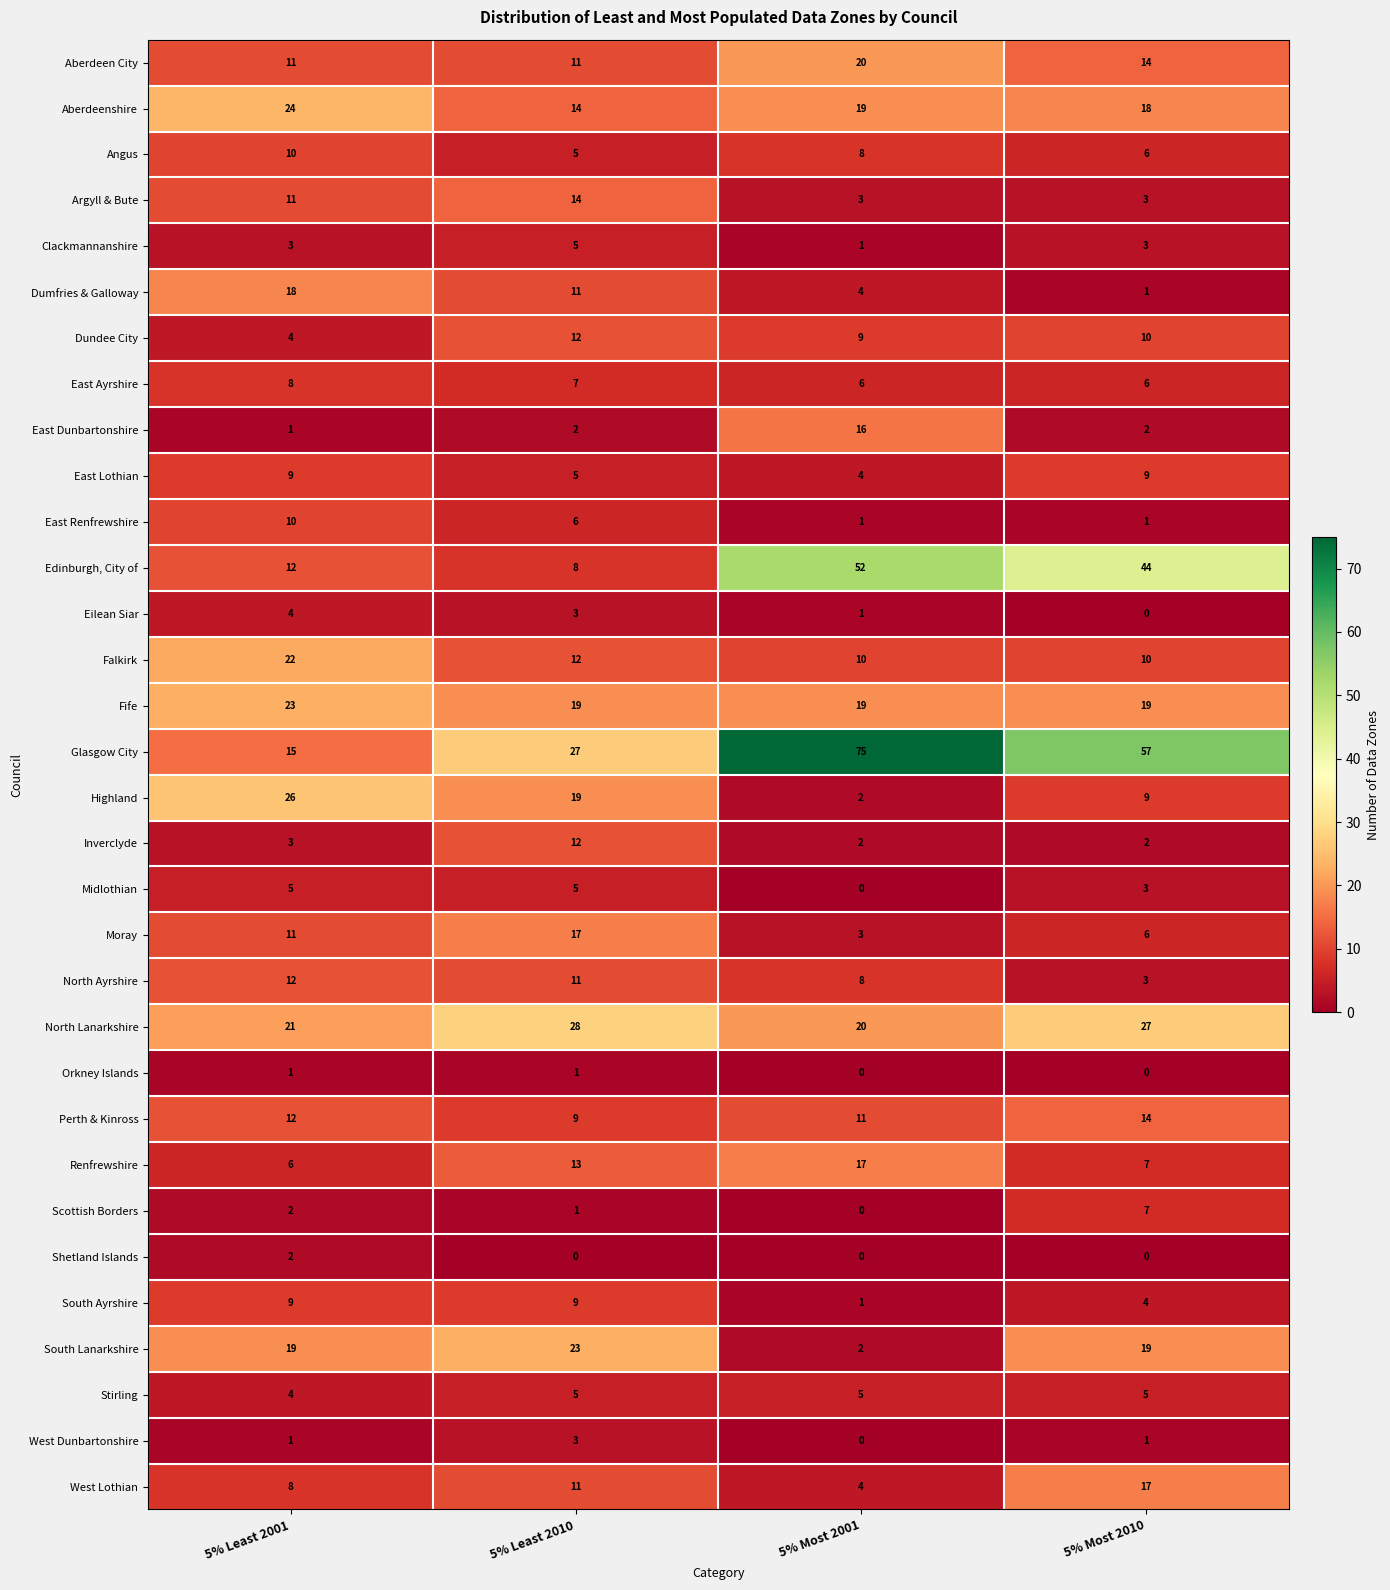

Which series has the largest total across all categories?

Glasgow City